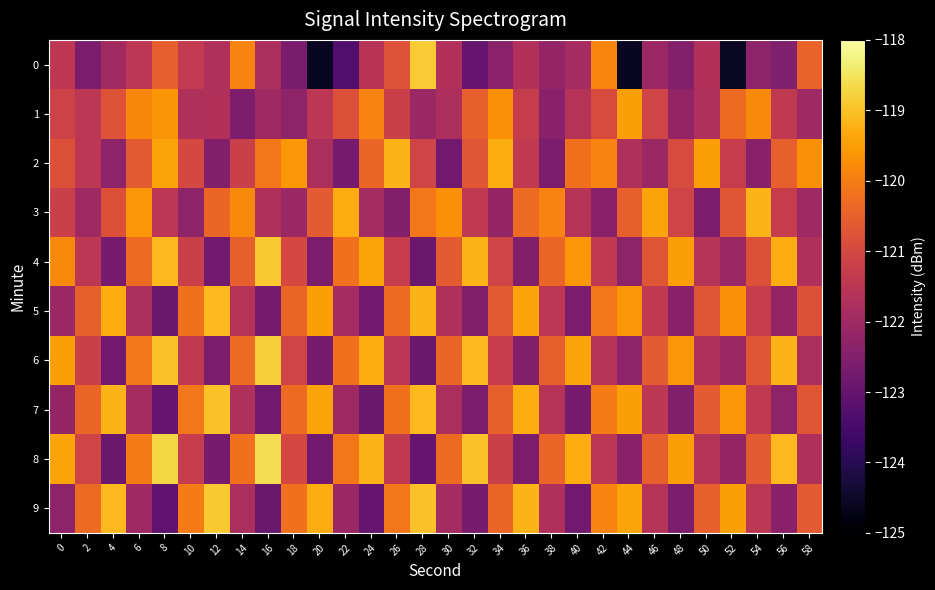

What is the spread (max minus min) of values at 26?

3.3